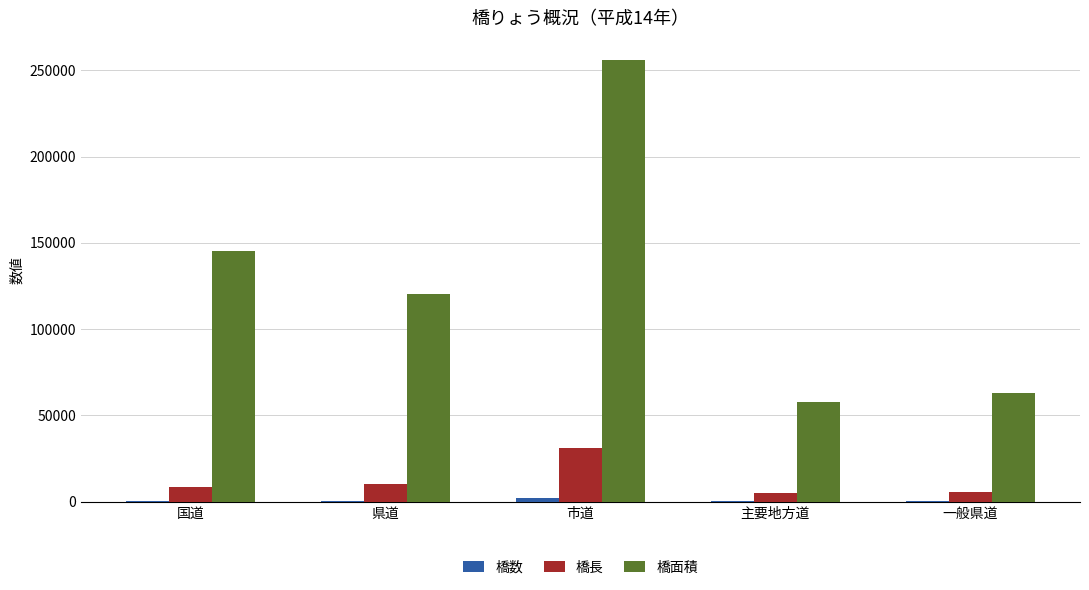

Which series has the largest total across all categories?

橋面積